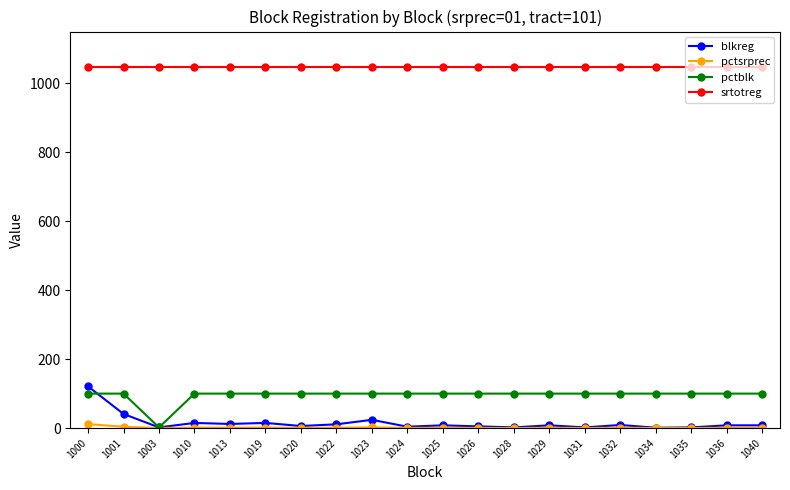

Between 1003 and 1026, which series saw the biggest shift?

pctblk